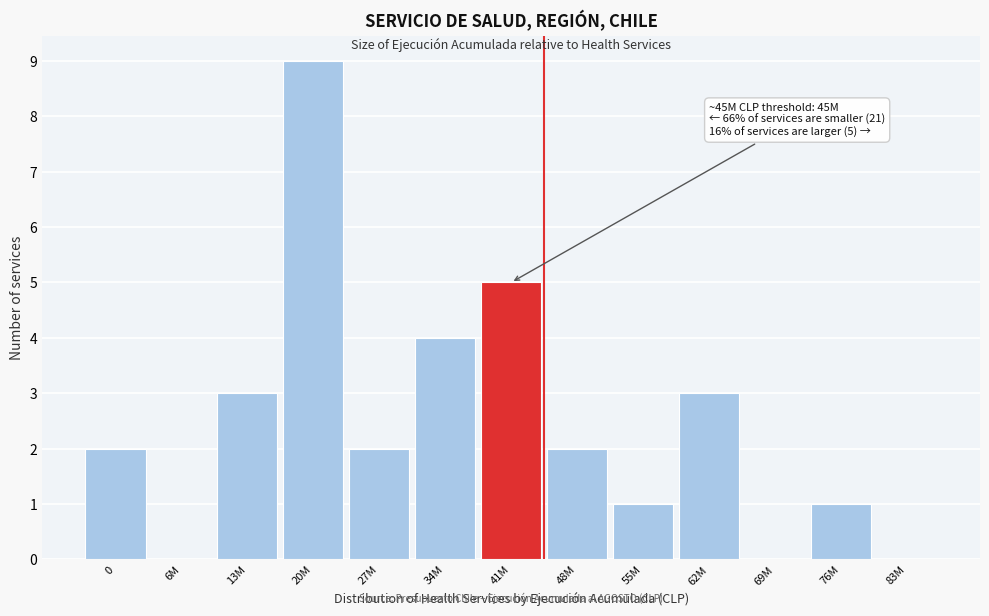

Reading left to right, what are all the values shown in this chart?

0=2	6M=0	13M=3	20M=9	27M=2	34M=4	41M=5	48M=2	55M=1	62M=3	69M=0	76M=1	83M=0